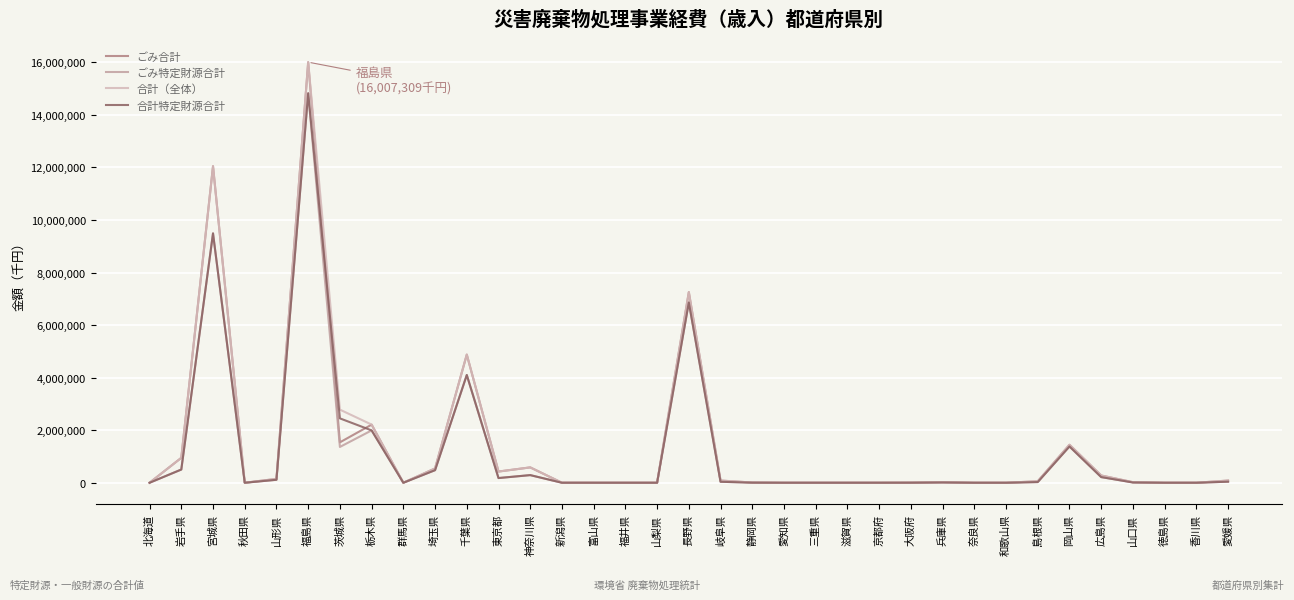

What is the average value of the 合計特定財源合計 series?

1228949